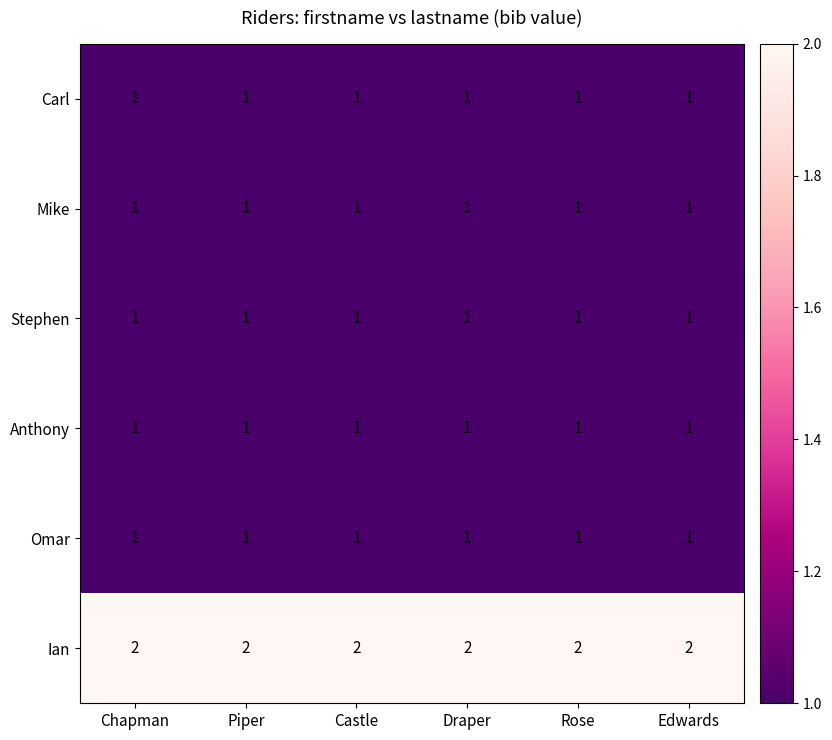

What is the sum of all Anthony values?

6